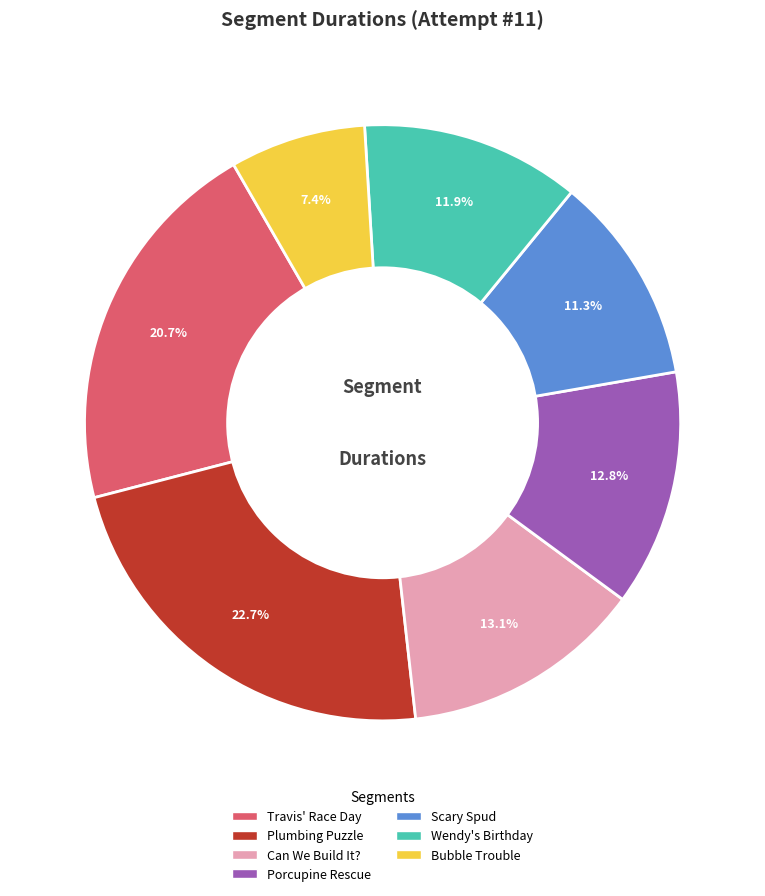

Which slice is the smallest?

Bubble Trouble